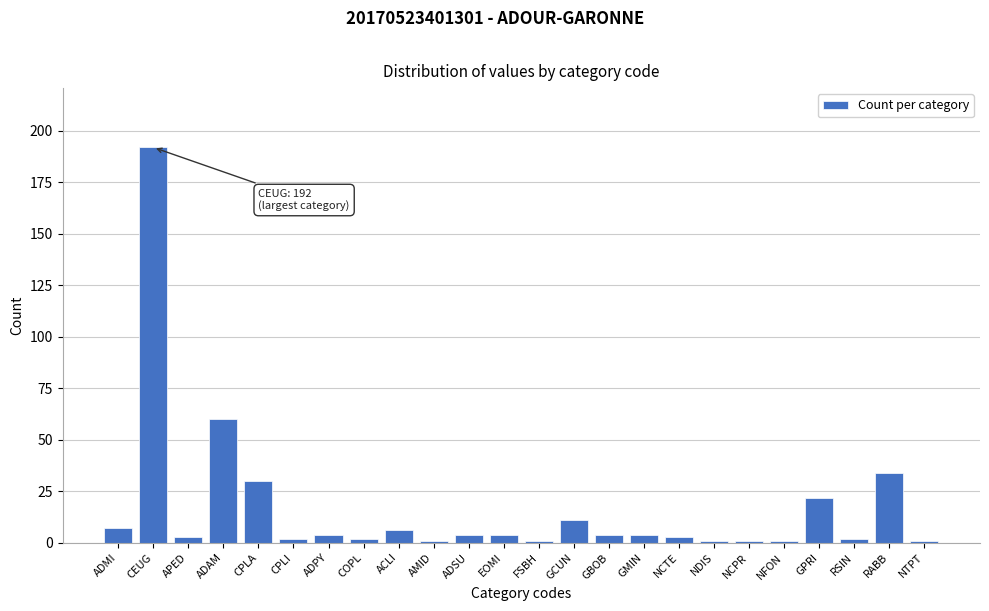

Reading left to right, list all the values displayed in this chart.

ADMI=7	CEUG=192	APED=3	ADAM=60	CPLA=30	CPLI=2	ADPY=4	COPL=2	ACLI=6	AMID=1	ADSU=4	EOMI=4	FSBH=1	GCUN=11	GBOB=4	GMIN=4	NCTE=3	NDIS=1	NCPR=1	NFON=1	GPRI=22	RSIN=2	RABB=34	NTPT=1